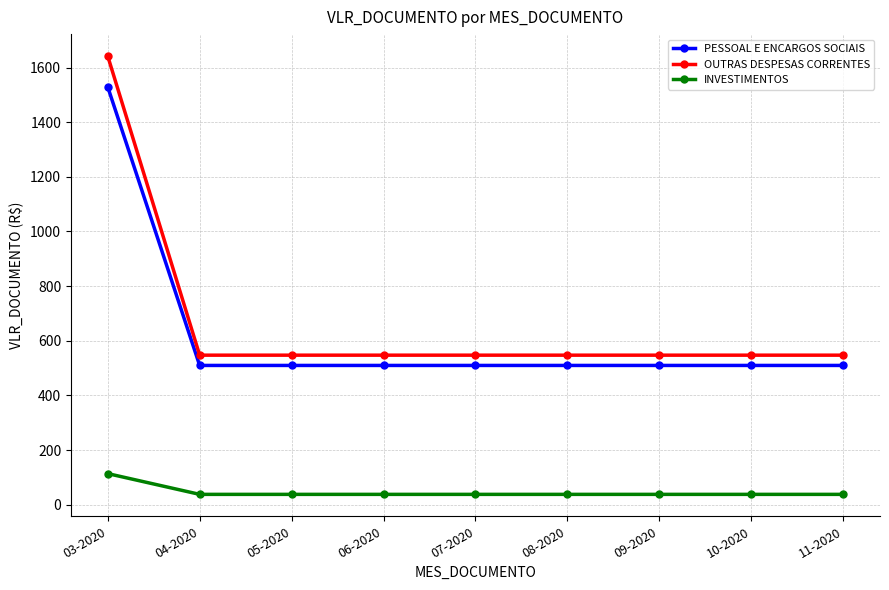

How many series are shown in this chart?

3